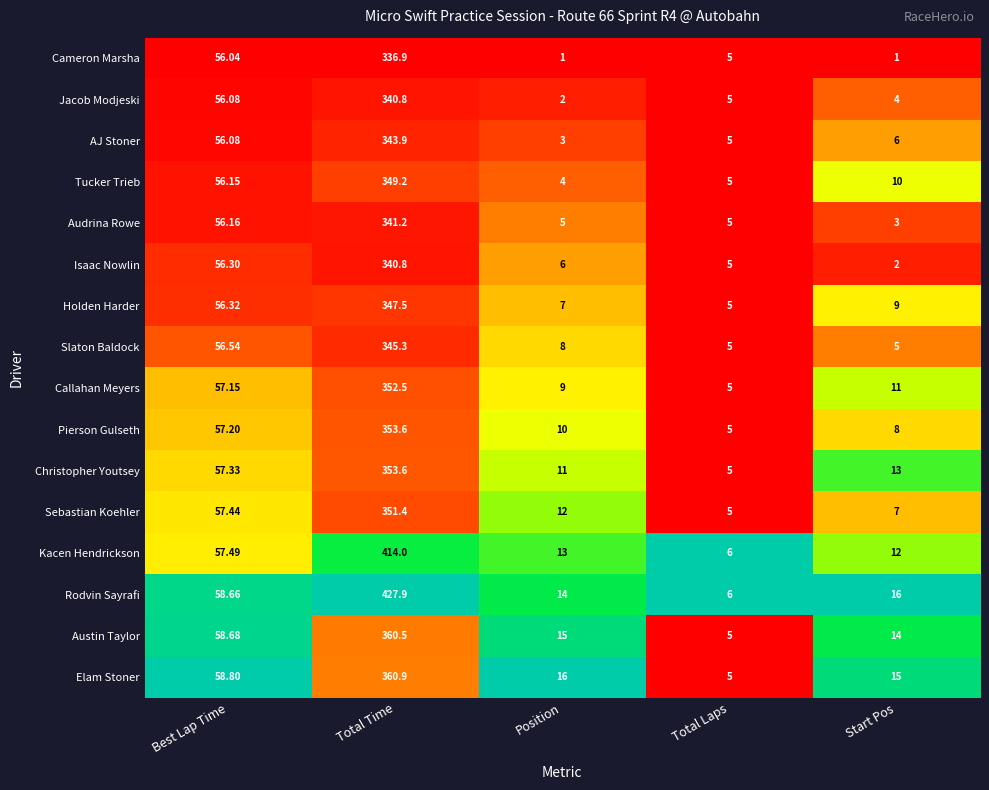

Where is Cameron Marsha nearest to the value 168?

Best Lap Time